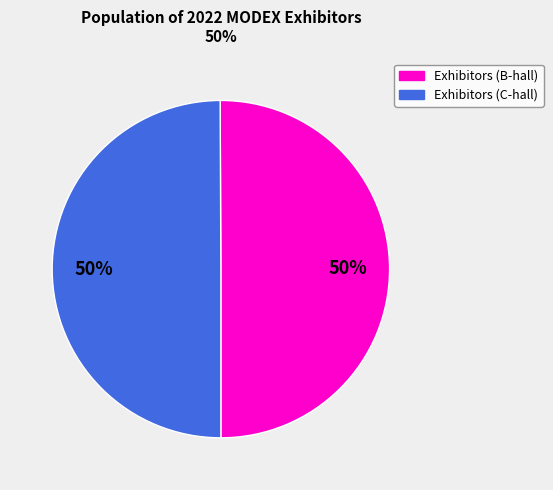

To the nearest percent, what is the average slice percentage?

50%